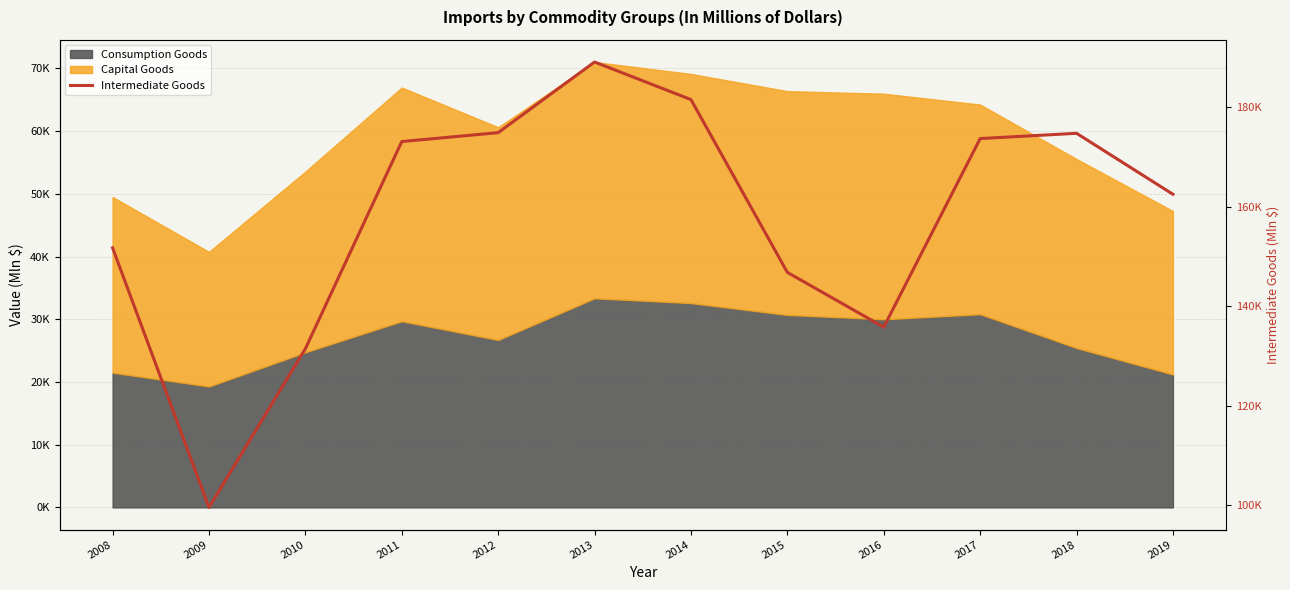

How many values are below 173140?

6